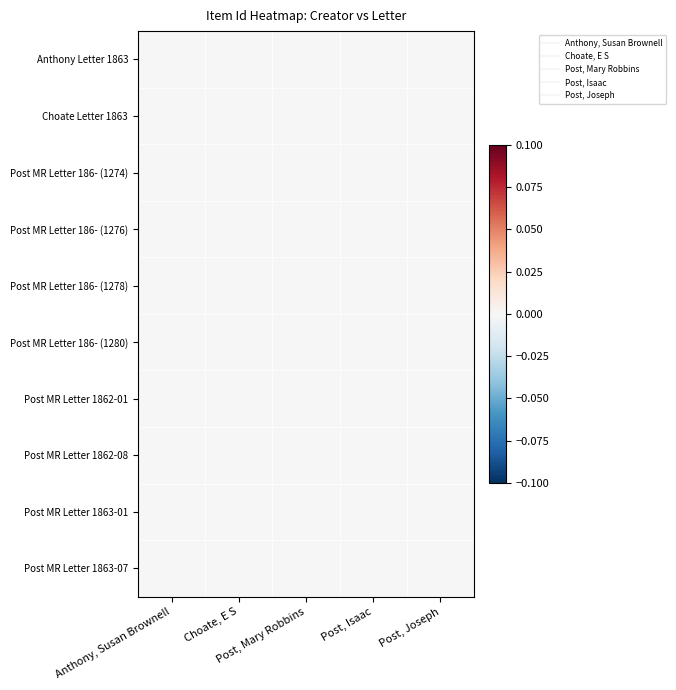

Reading left to right, extract all data points from this chart.

Anthony Letter 1863: Anthony, Susan Brownell=0.0	Choate, E S=0.0	Post, Mary Robbins=0.0	Post, Isaac=0.0	Post, Joseph=0.0
Choate Letter 1863: Anthony, Susan Brownell=0.0	Choate, E S=0.0	Post, Mary Robbins=0.0	Post, Isaac=0.0	Post, Joseph=0.0
Post MR Letter 186- (1274): Anthony, Susan Brownell=0.0	Choate, E S=0.0	Post, Mary Robbins=-0.0	Post, Isaac=0.0	Post, Joseph=-0.0
Post MR Letter 186- (1276): Anthony, Susan Brownell=0.0	Choate, E S=0.0	Post, Mary Robbins=-0.0	Post, Isaac=0.0	Post, Joseph=-0.0
Post MR Letter 186- (1278): Anthony, Susan Brownell=0.0	Choate, E S=0.0	Post, Mary Robbins=-0.0	Post, Isaac=0.0	Post, Joseph=0.0
Post MR Letter 186- (1280): Anthony, Susan Brownell=0.0	Choate, E S=0.0	Post, Mary Robbins=-0.0	Post, Isaac=0.0	Post, Joseph=0.0
Post MR Letter 1862-01: Anthony, Susan Brownell=0.0	Choate, E S=0.0	Post, Mary Robbins=0.0	Post, Isaac=-0.0	Post, Joseph=0.0
Post MR Letter 1862-08: Anthony, Susan Brownell=0.0	Choate, E S=0.0	Post, Mary Robbins=0.0	Post, Isaac=0.0	Post, Joseph=0.0
Post MR Letter 1863-01: Anthony, Susan Brownell=0.0	Choate, E S=0.0	Post, Mary Robbins=0.0	Post, Isaac=0.0	Post, Joseph=0.0
Post MR Letter 1863-07: Anthony, Susan Brownell=0.0	Choate, E S=0.0	Post, Mary Robbins=0.0	Post, Isaac=0.0	Post, Joseph=0.0